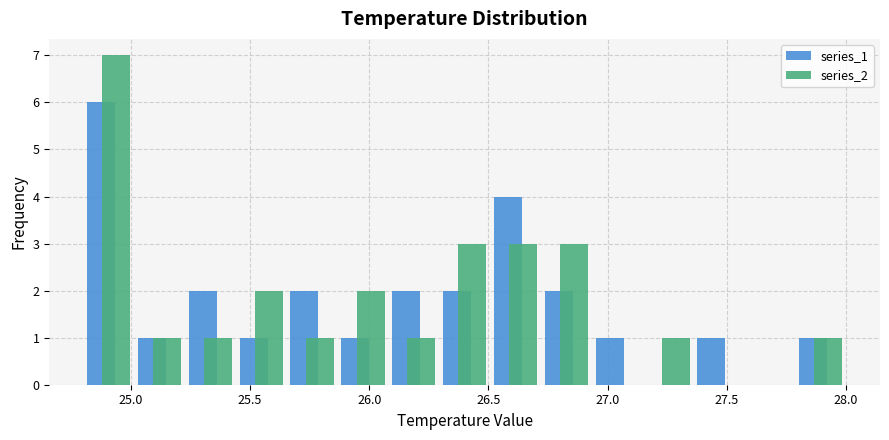

What is the height of the series_2 bar covering 25.45 to 25.65 on the x-axis? Neither the bar edges nor the heights are printed on the chart, so give them approximately, as read against the axes.

2